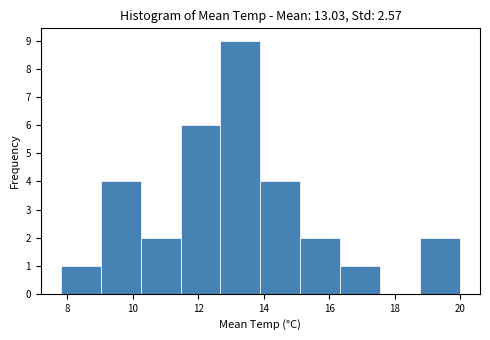

Reading left to right, transcribe this chart: for each bar, give the range it covers on the x-axis and its height. Neither the bar edges nor the heights are printed on the chart, so give them approximately, as read against the axes.

7.80 to 9.02: 1
9.02 to 10.24: 4
10.24 to 11.46: 2
11.46 to 12.68: 6
12.68 to 13.90: 9
13.90 to 15.12: 4
15.12 to 16.34: 2
16.34 to 17.56: 1
17.56 to 18.78: 0
18.78 to 20.00: 2